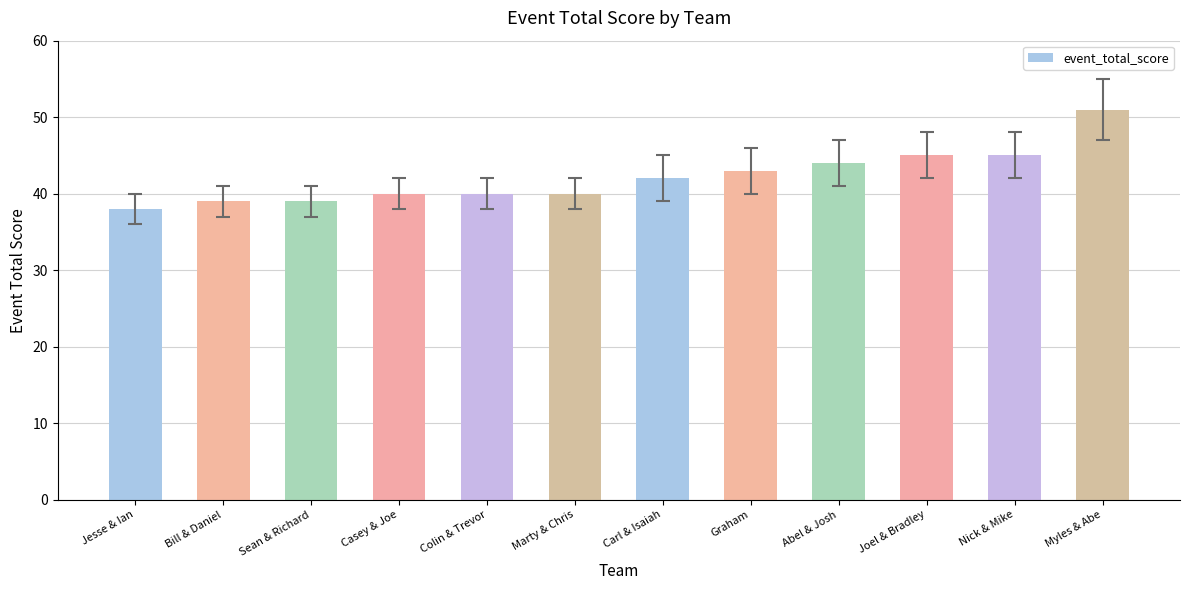

What value does the data have at Nick & Mike?

45